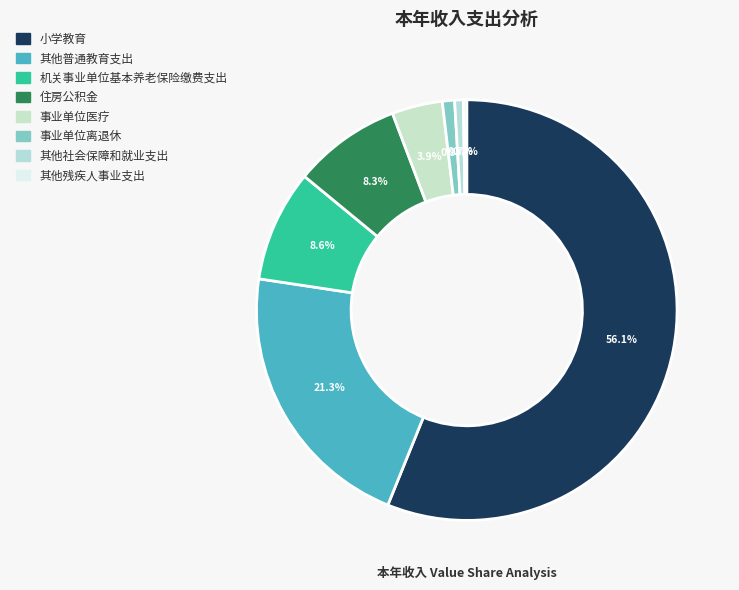

True or false: 机关事业单位基本养老保险缴费支出 accounts for 20% of the total.

False